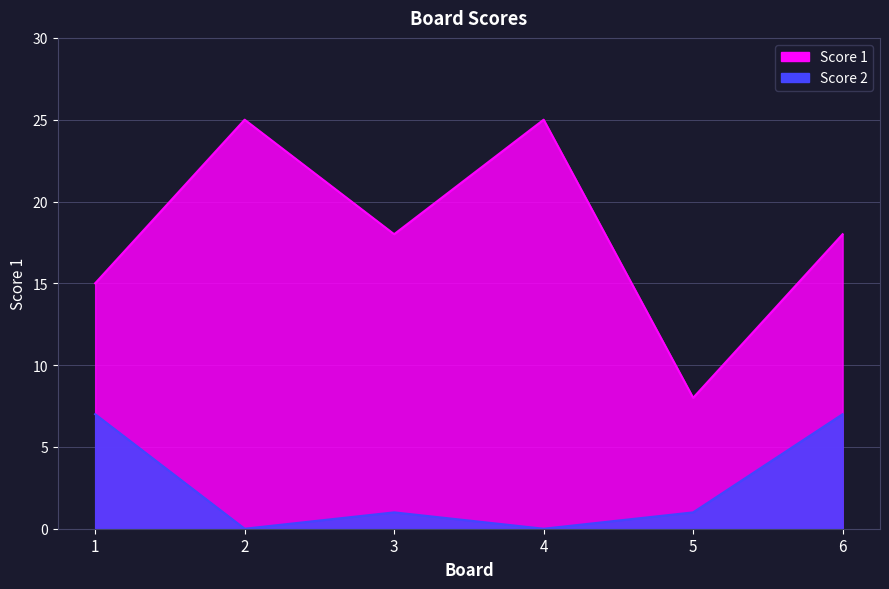

At which label does Score 1 reach its peak?

2